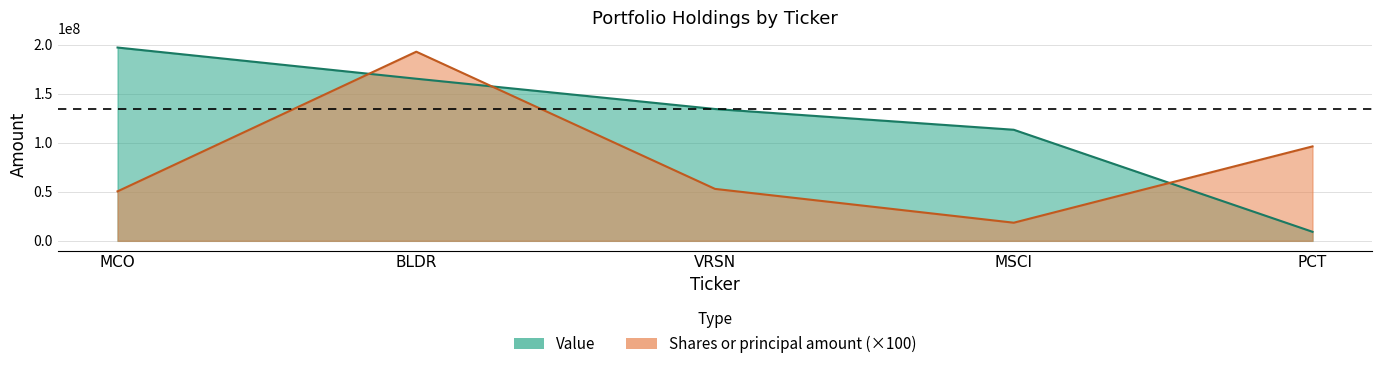

What is the difference between the maximum and minimum values in the Value series?

188021000